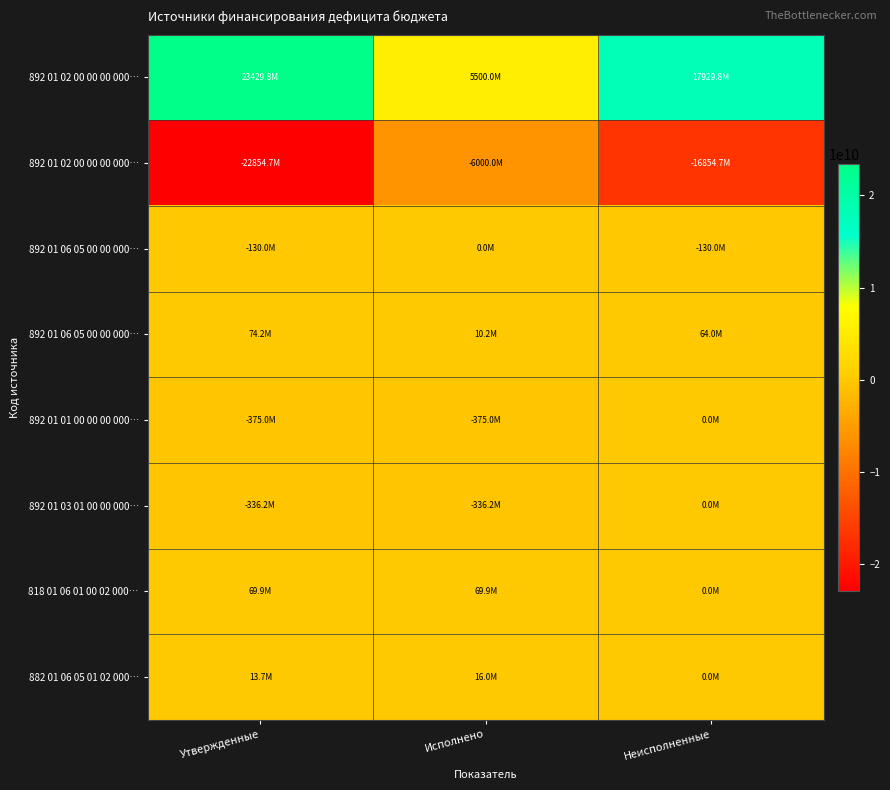

At how many categories does at least one series exceed 15716379315?

2